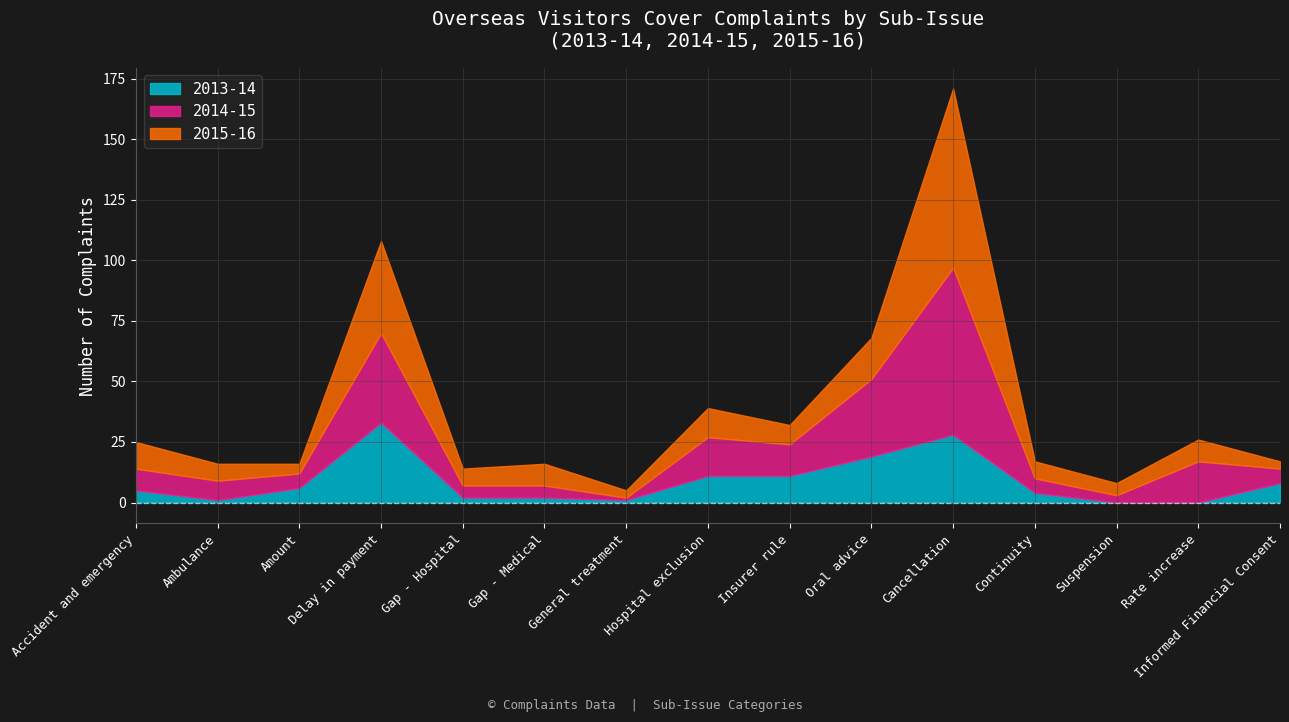

What is the label of the 7th point from the right?

Insurer rule